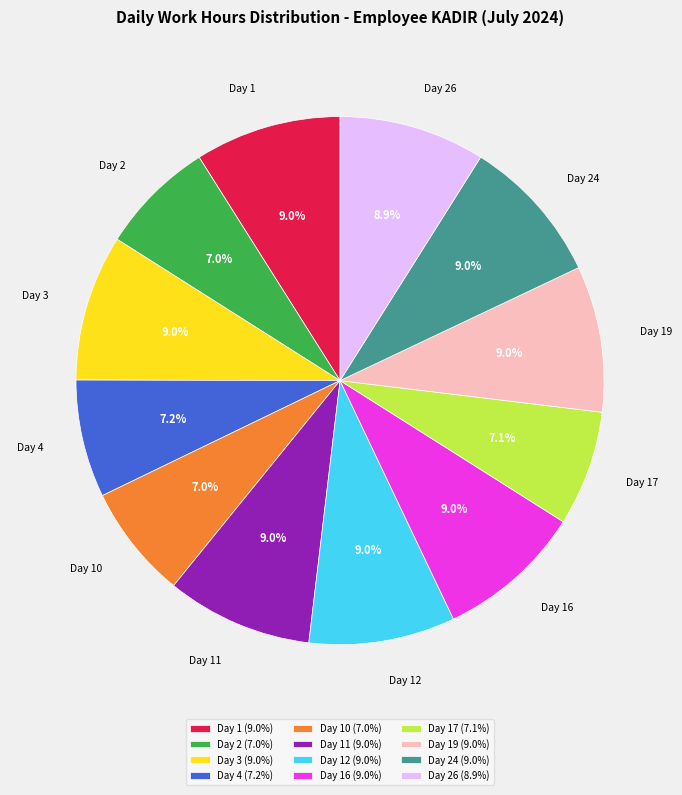

The Day 1 slice represents 1% of the pie. True or false?

False